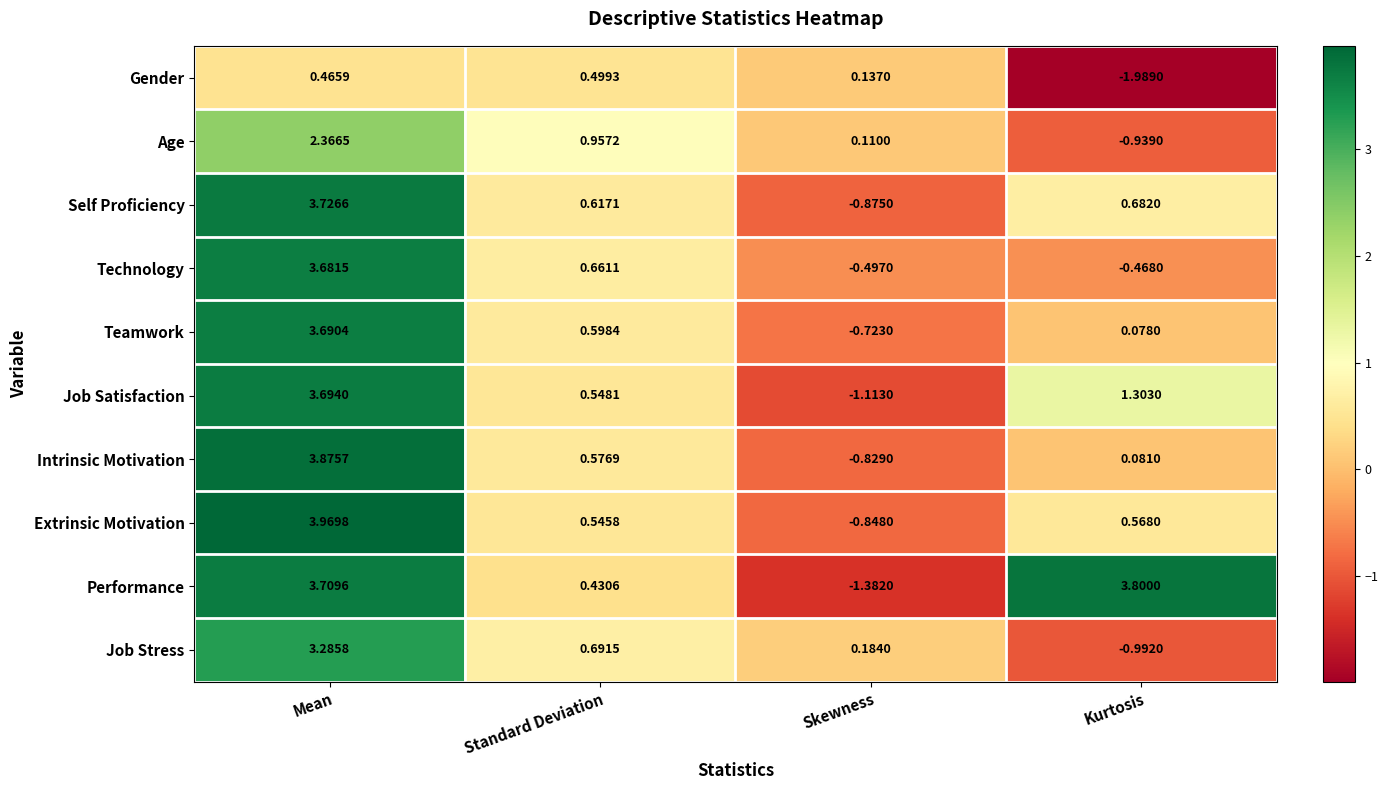

Between Standard Deviation and Kurtosis, which series saw the biggest shift?

Performance